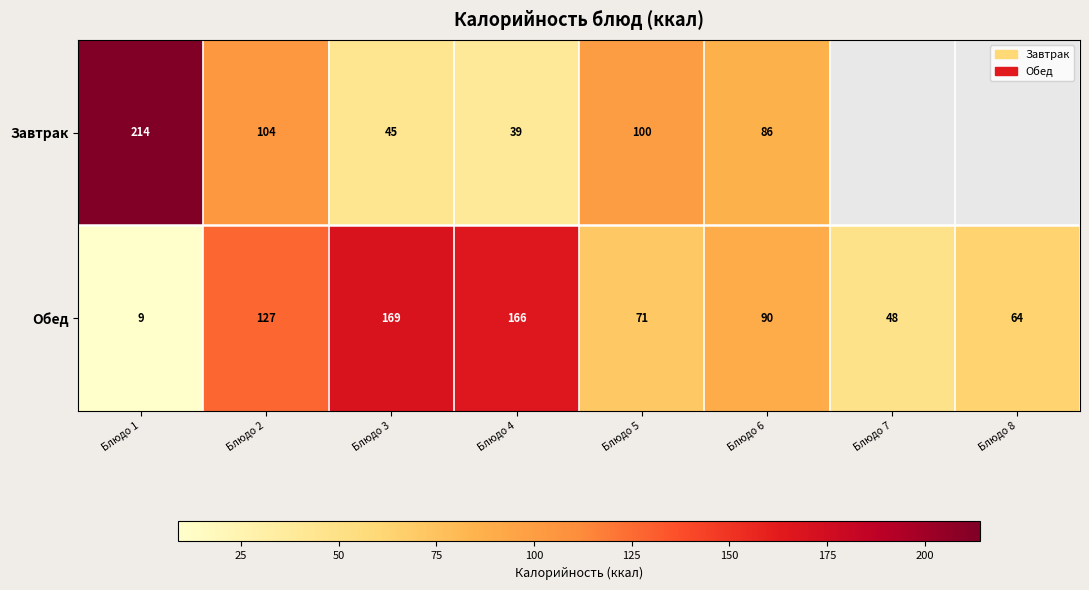

Which has a higher value, Блюдо 8 or Блюдо 5?

Блюдо 5